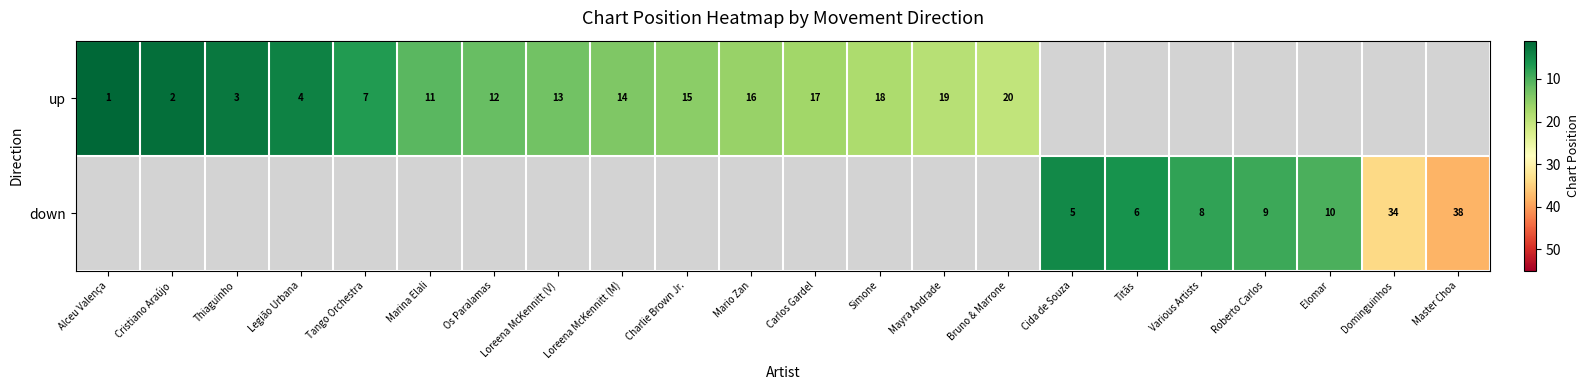

True or false: up has a value of 0 at Alceu Valença.

False